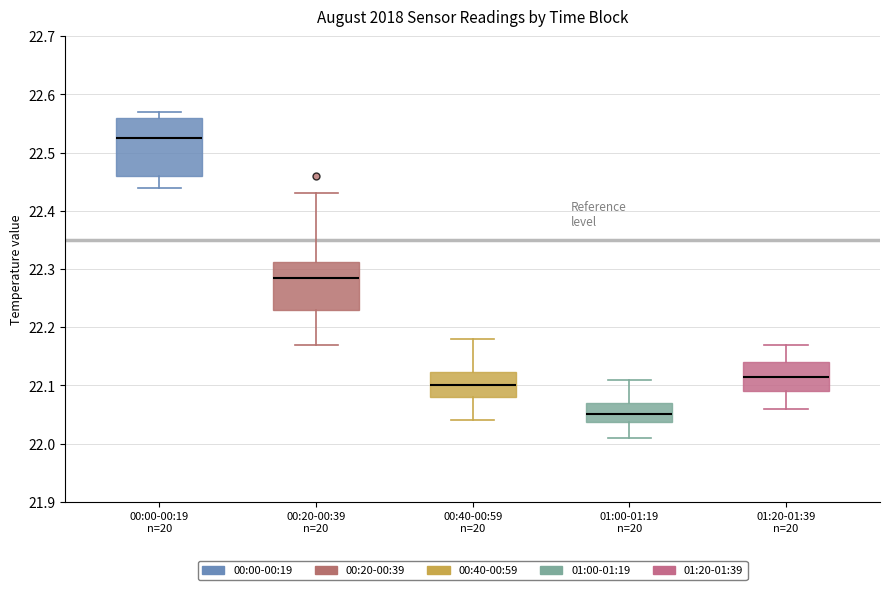

Which box is the tallest, from its lower edge to its upper edge?

00:00-00:19 n=20